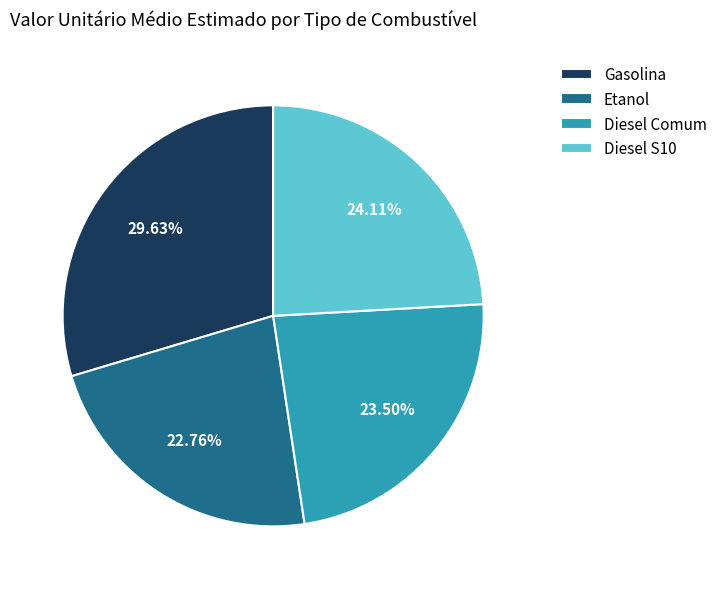

Does Gasolina represent more than half of the total?

No